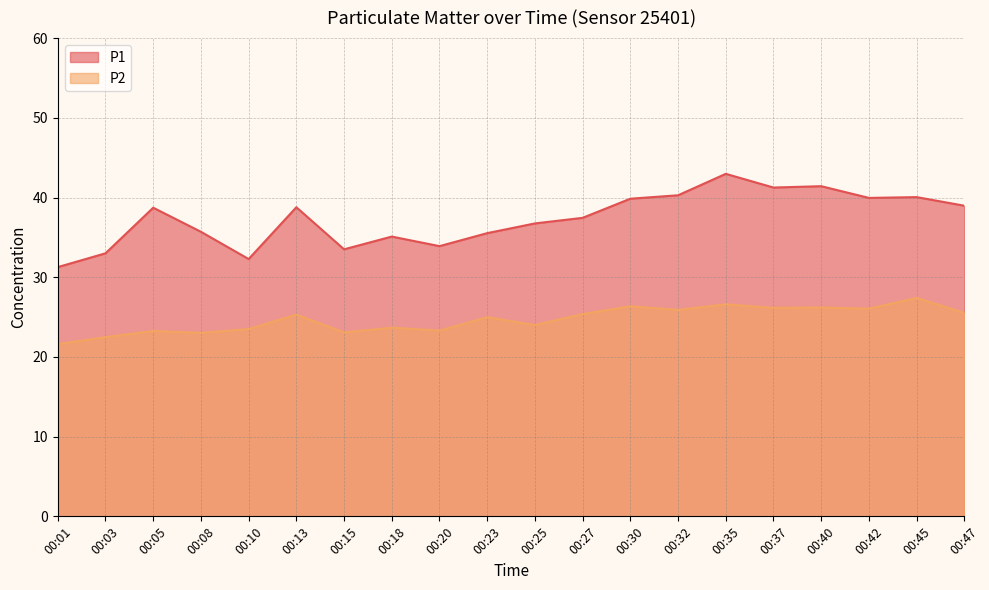

Which series has the largest total across all categories?

P1